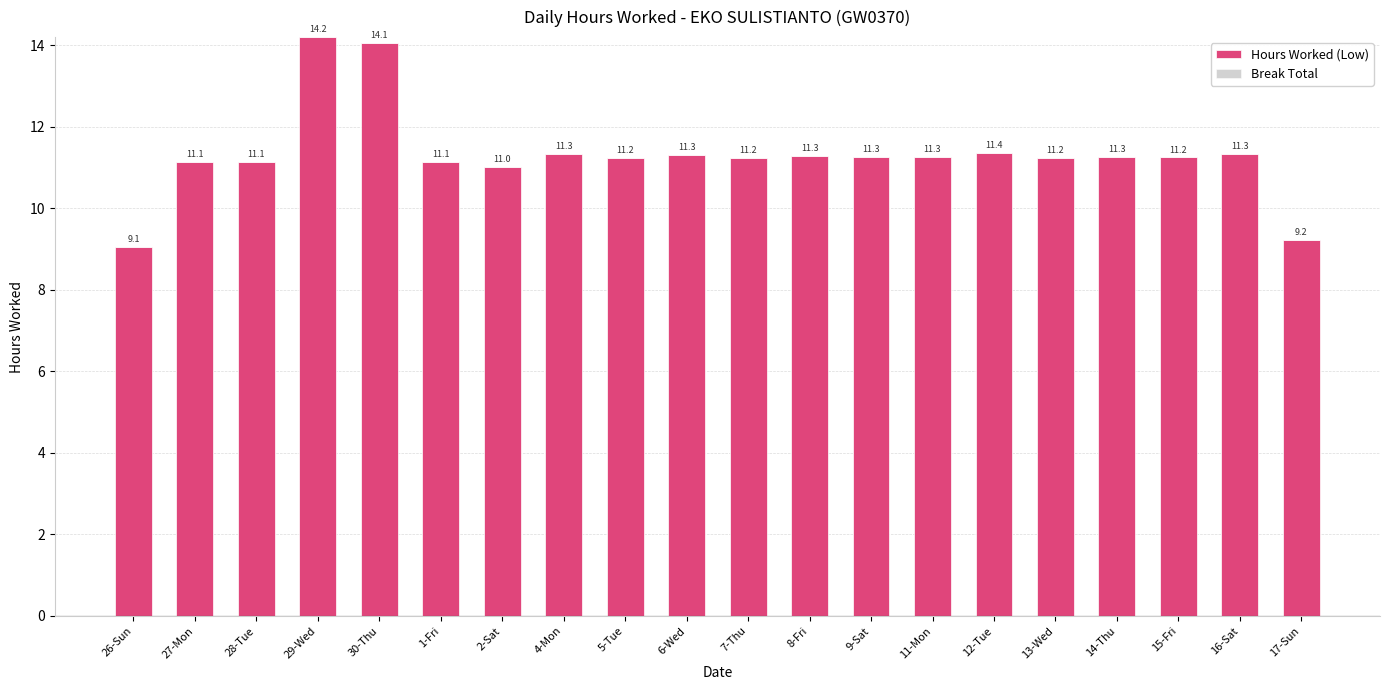

What is the value of the 6th bar from the left?

11.1